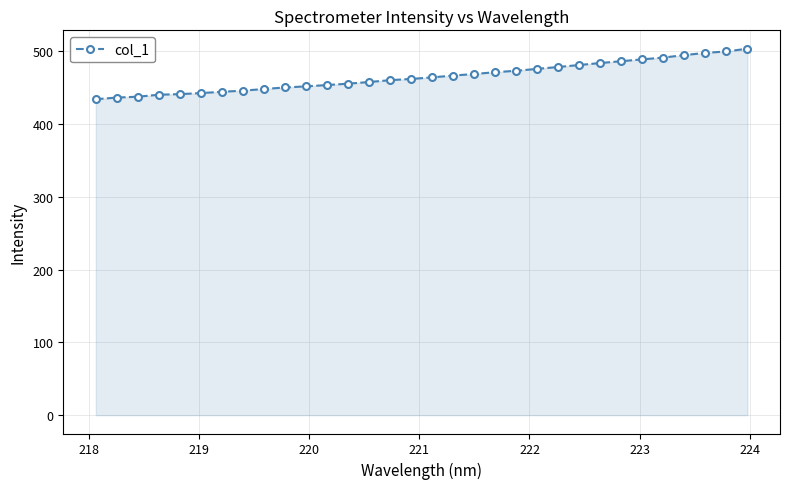

How many lines are shown in the chart?

1